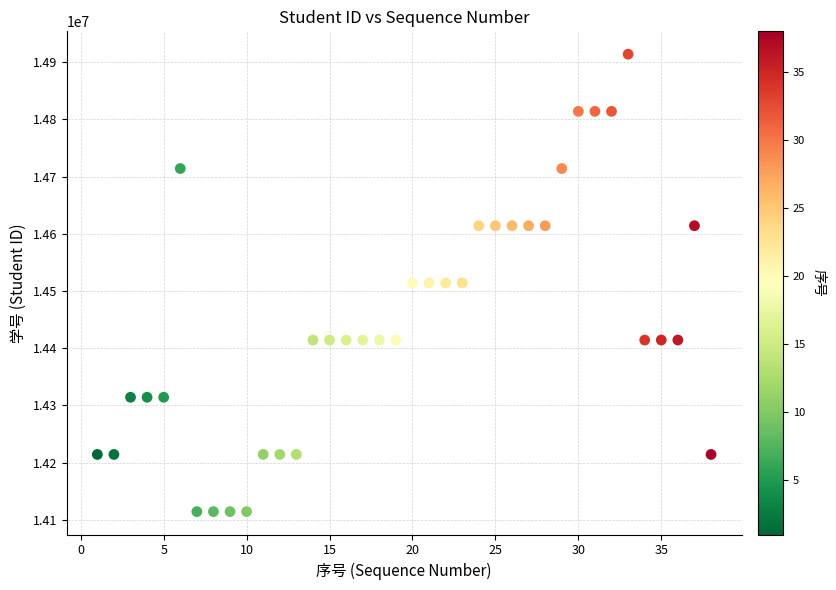

What is the range of X values (max minus min)?

37